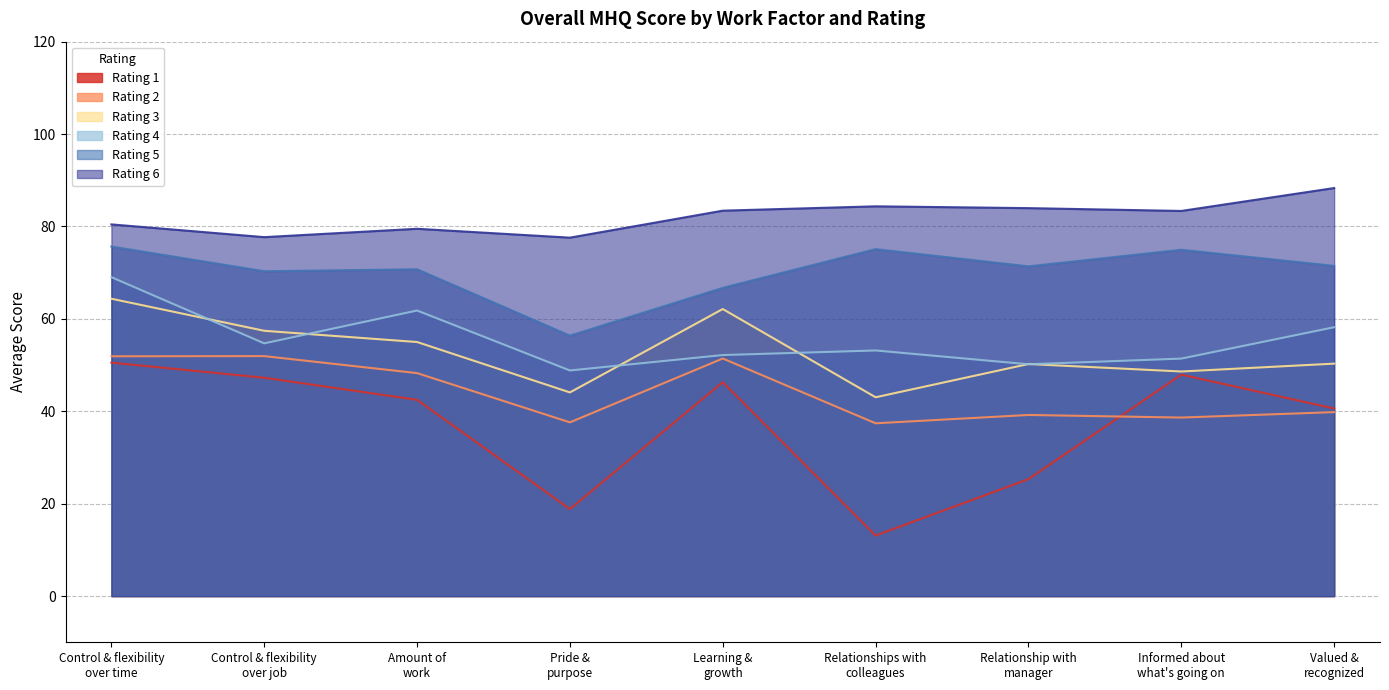

What is the maximum value for Rating 5?

75.7